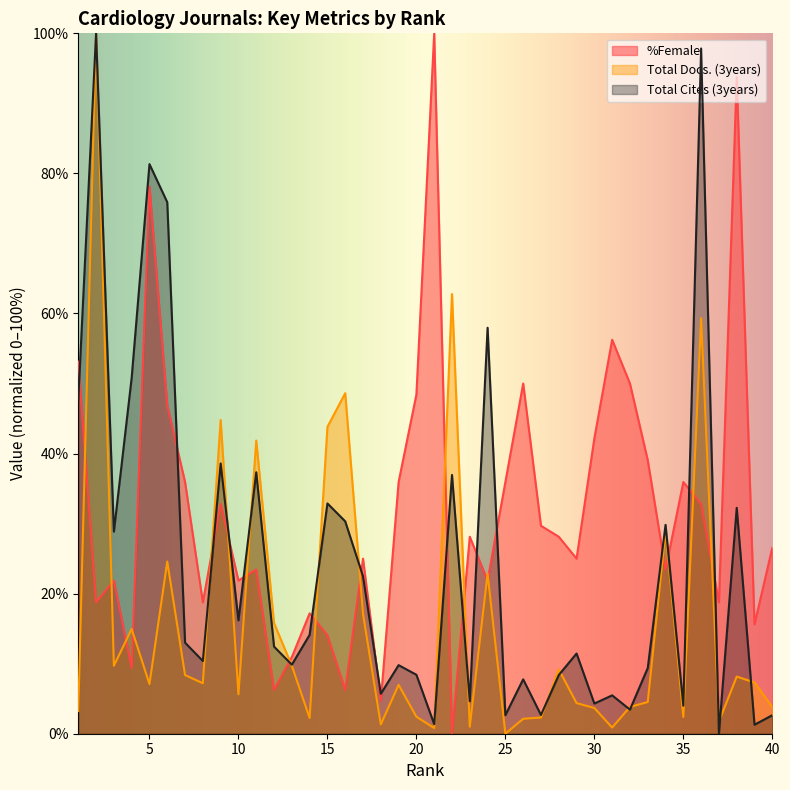

True or false: Total Docs. (3years) has more than 0 interior local peaks.

True